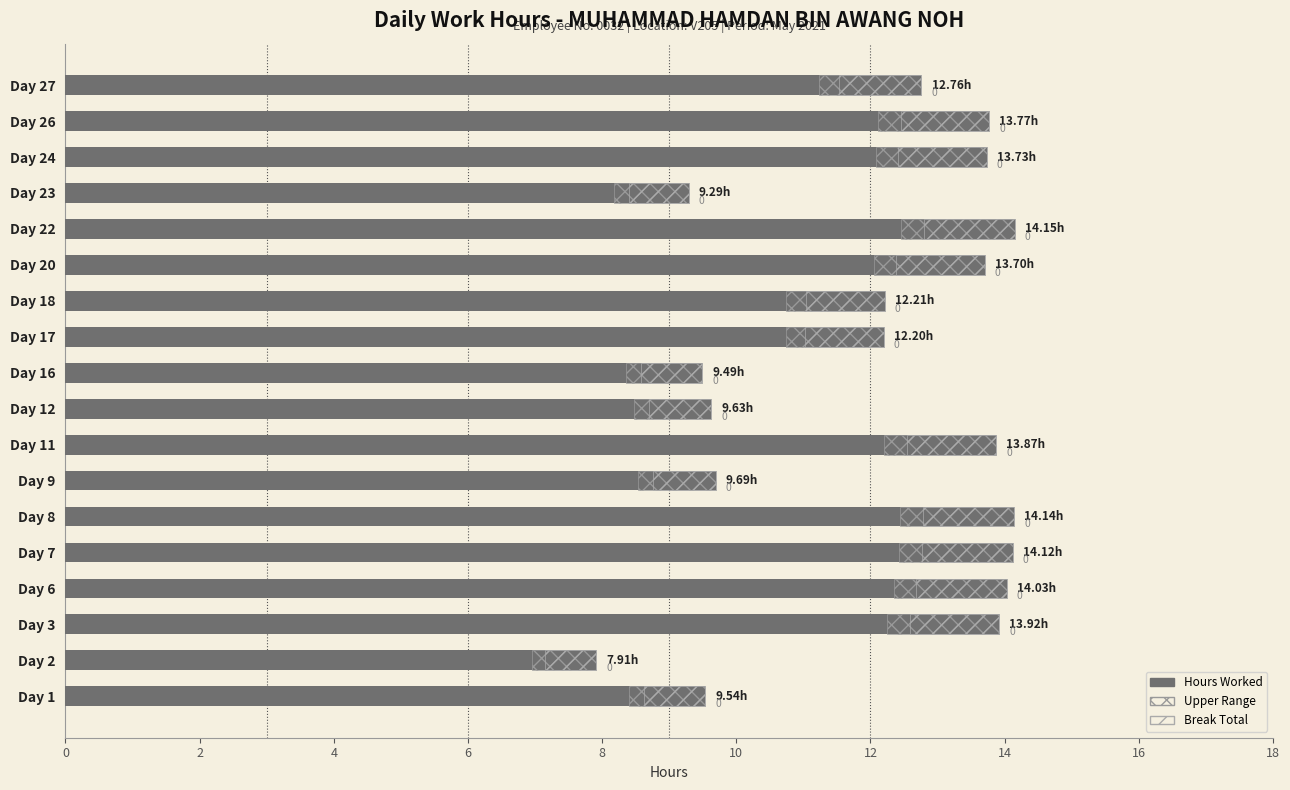

At which label is Upper Range closest to 1?

Day 2